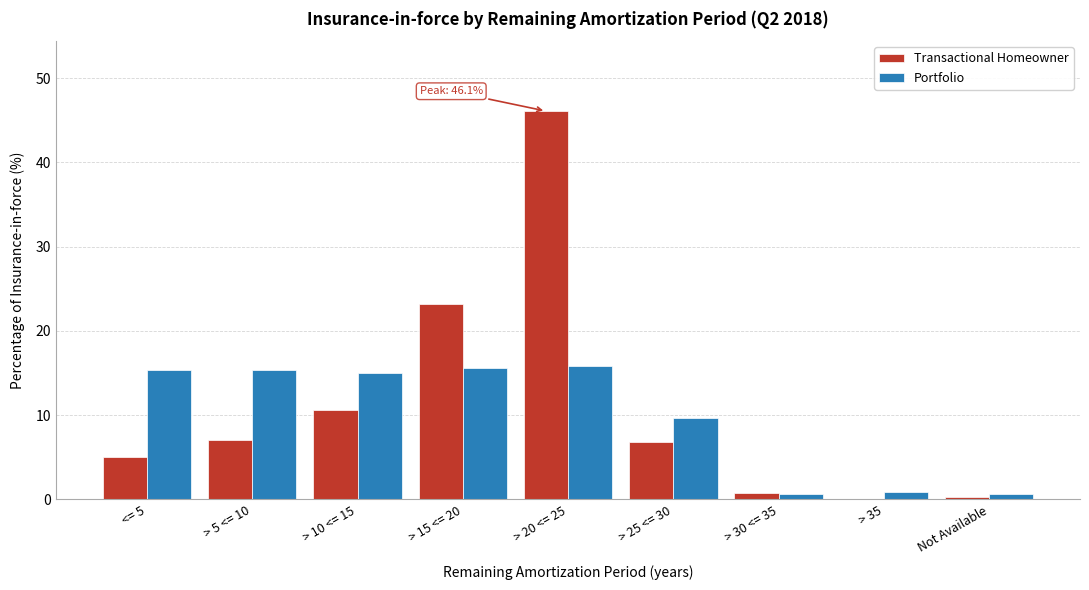

At which label is Portfolio closest to 8?

> 25 <= 30